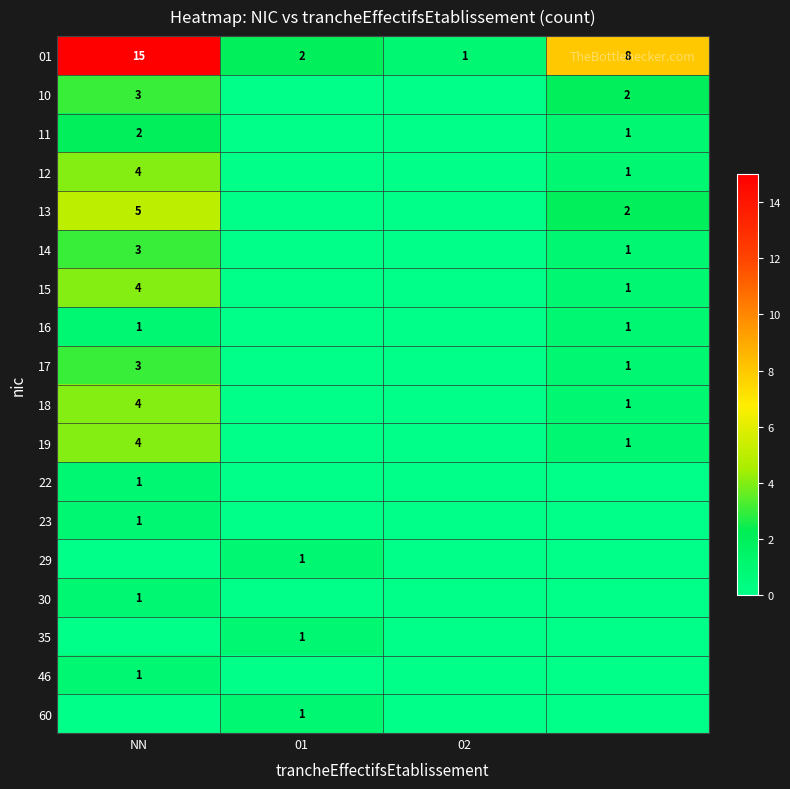

At which label does 01 first exceed 8?

NN